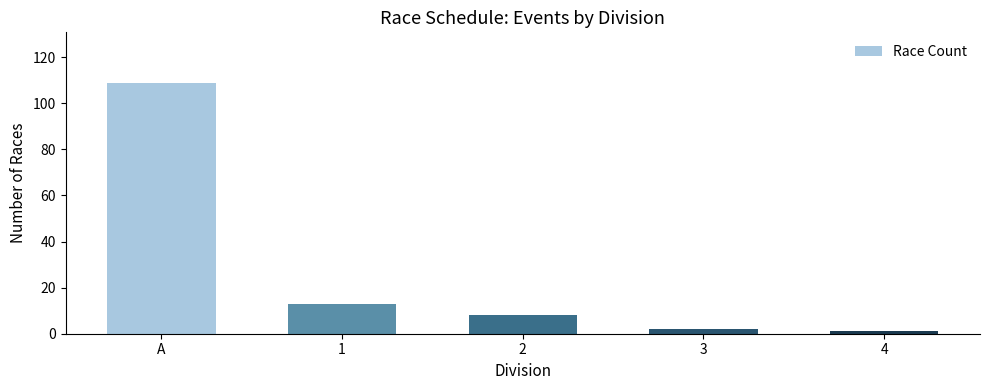

What is the maximum value shown in the chart?

109